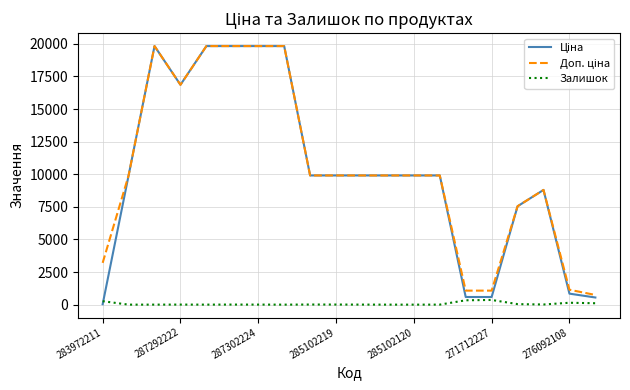

Is this an area chart (filled region under the line)?

No